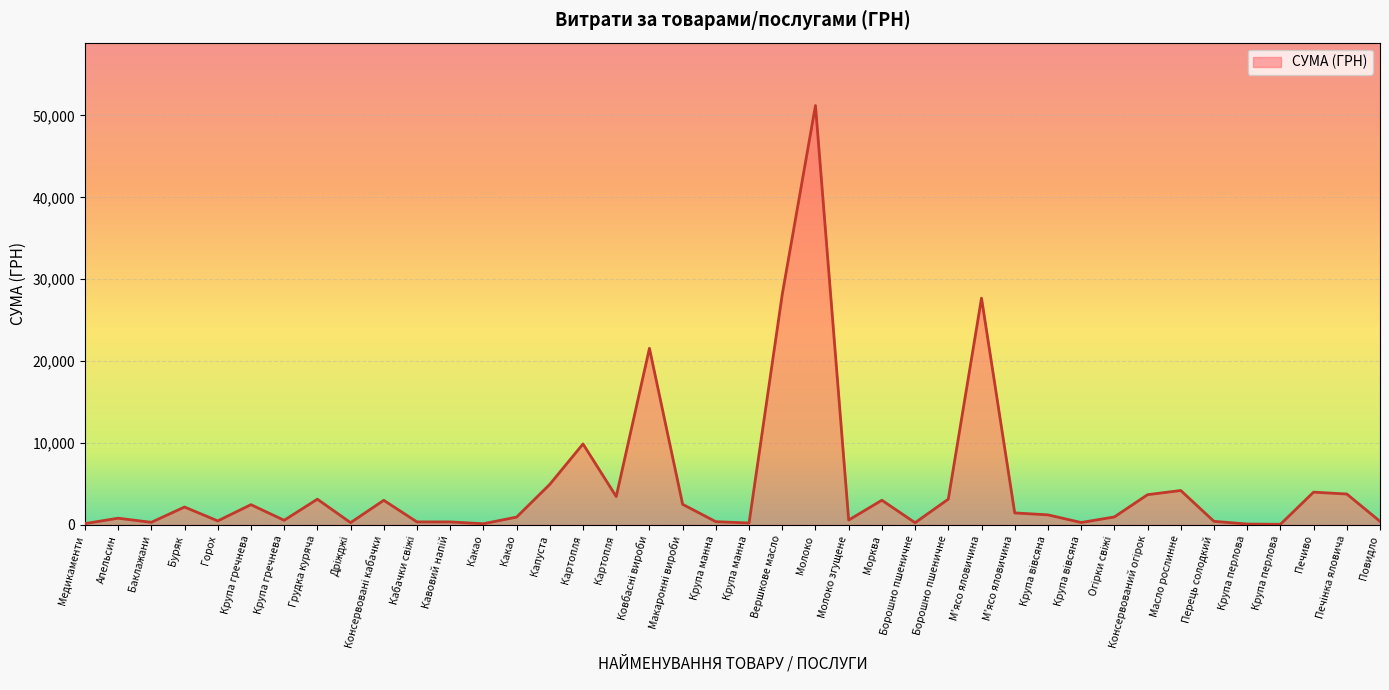

Does the chart display data point markers on the line(s)?

No